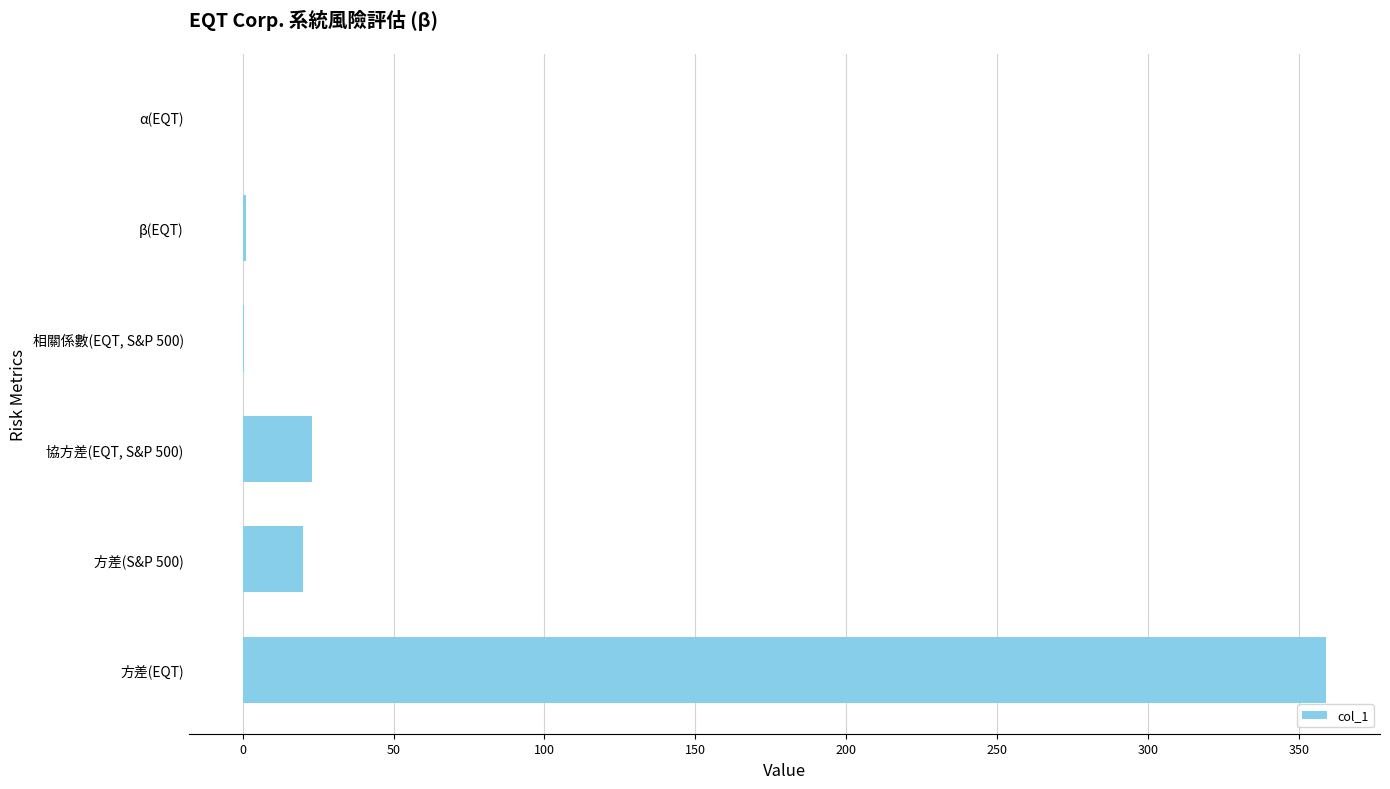

What is the sum of all values?

403.4